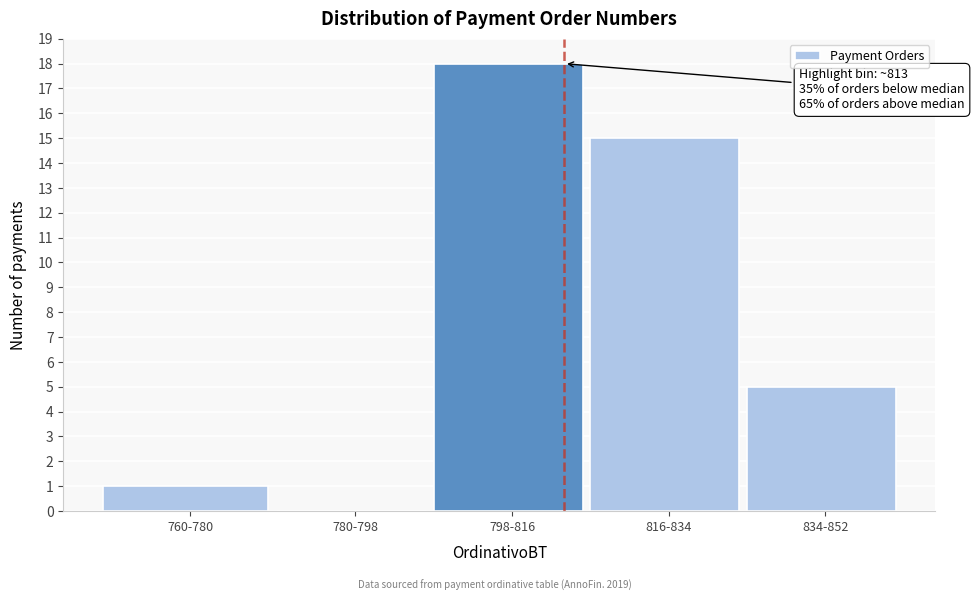

Reading right to left, list all the values displayed in this chart.

834-852=5	816-834=15	798-816=18	780-798=0	760-780=1